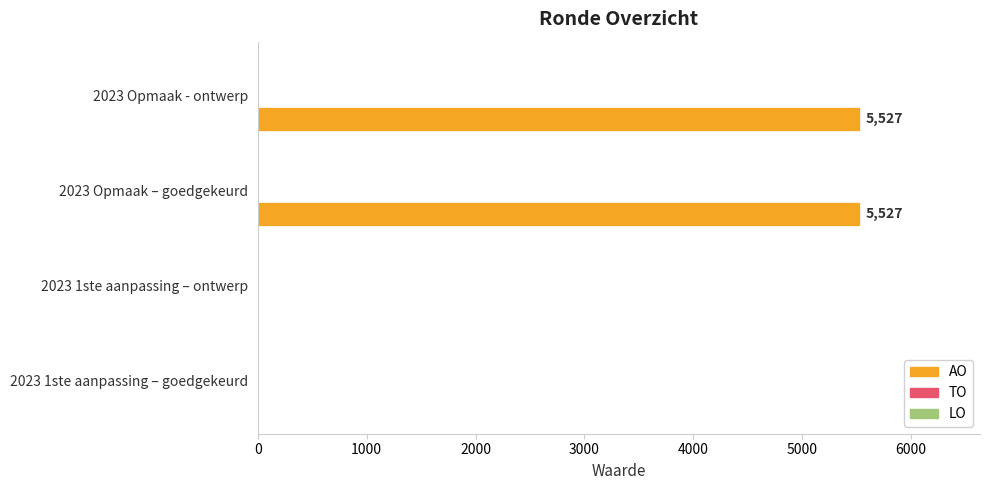

How many categories are shown in the chart?

4